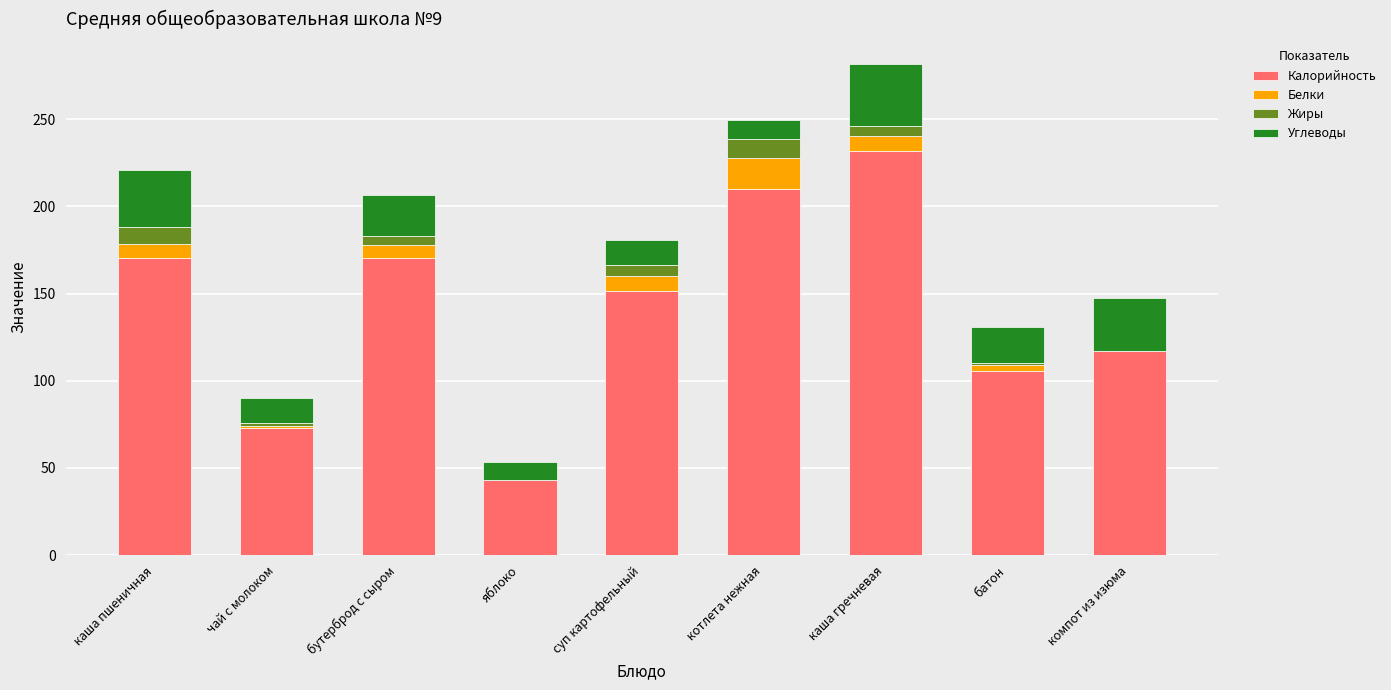

Which category has the highest value in the Калорийность series?

каша гречневая